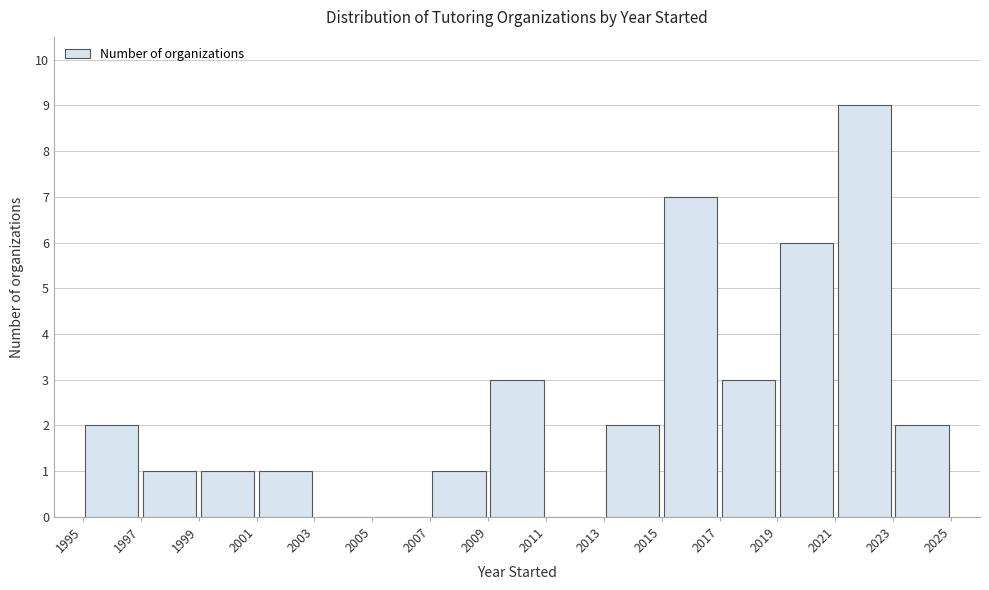

Which range on the x-axis has the tallest bar?

2021 to 2023